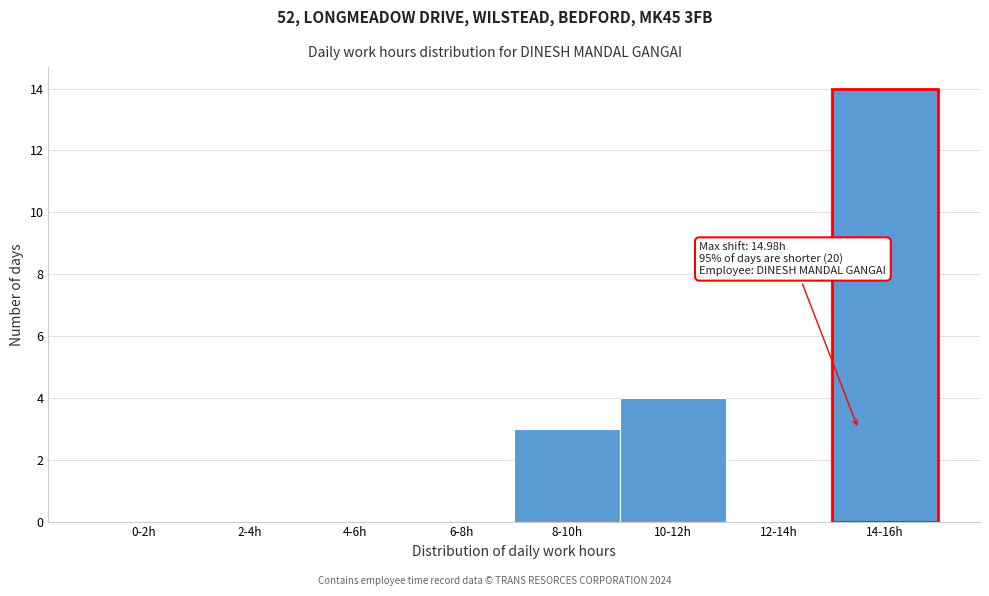

Reading left to right, list all the values displayed in this chart.

0-2h=0	2-4h=0	4-6h=0	6-8h=0	8-10h=3	10-12h=4	12-14h=0	14-16h=14